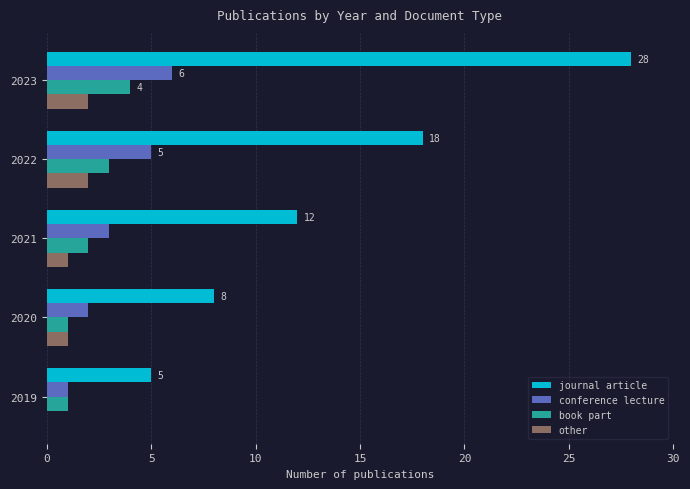

Between 2023 and 2021, which series saw the biggest shift?

journal article